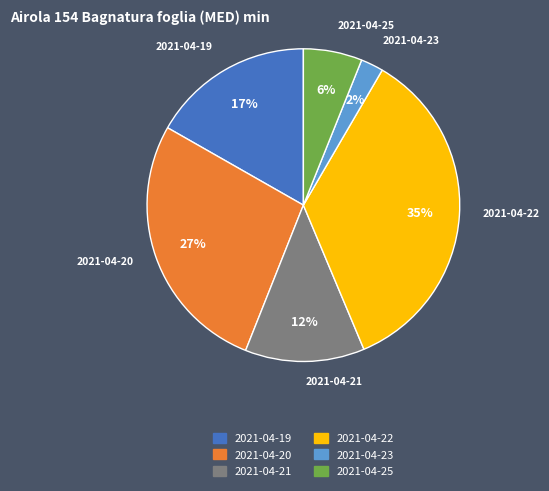

To the nearest percent, what portion does 2021-04-23 represent?

2%